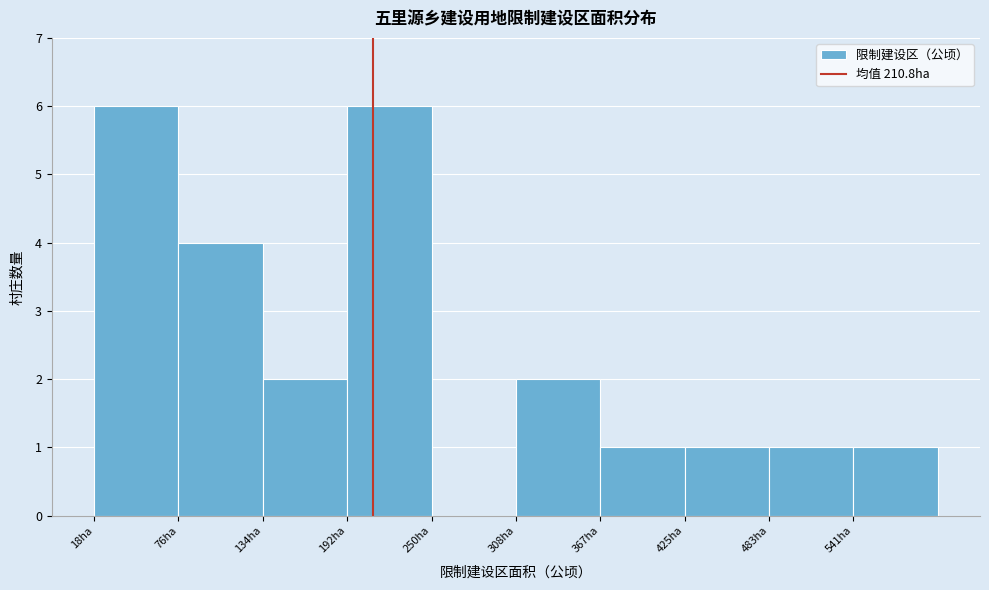

What is the height of the bar covering 370 to 430 on the x-axis? Neither the bar edges nor the heights are printed on the chart, so give them approximately, as read against the axes.

1